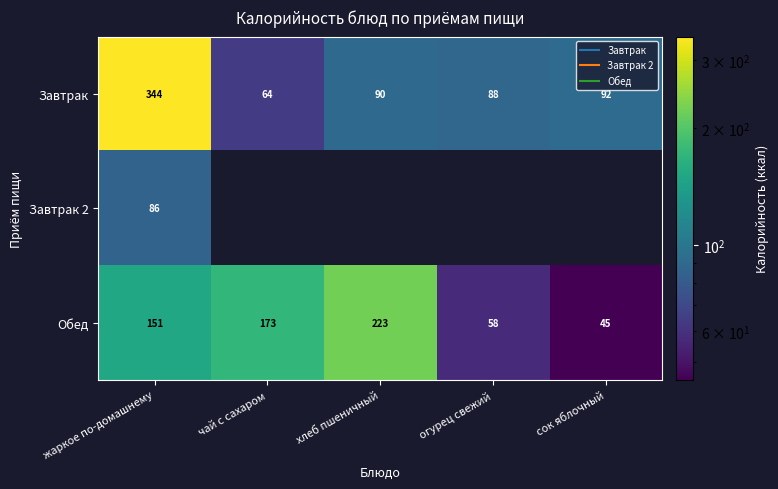

The Обед series shows 125.8 at хлеб пшеничный. True or false?

False